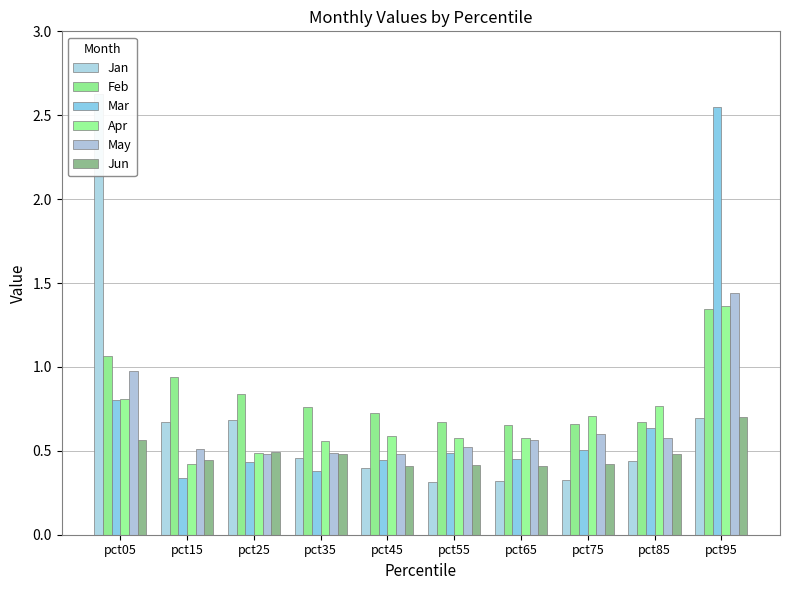

At how many categories does at least one series exceed 2?

2